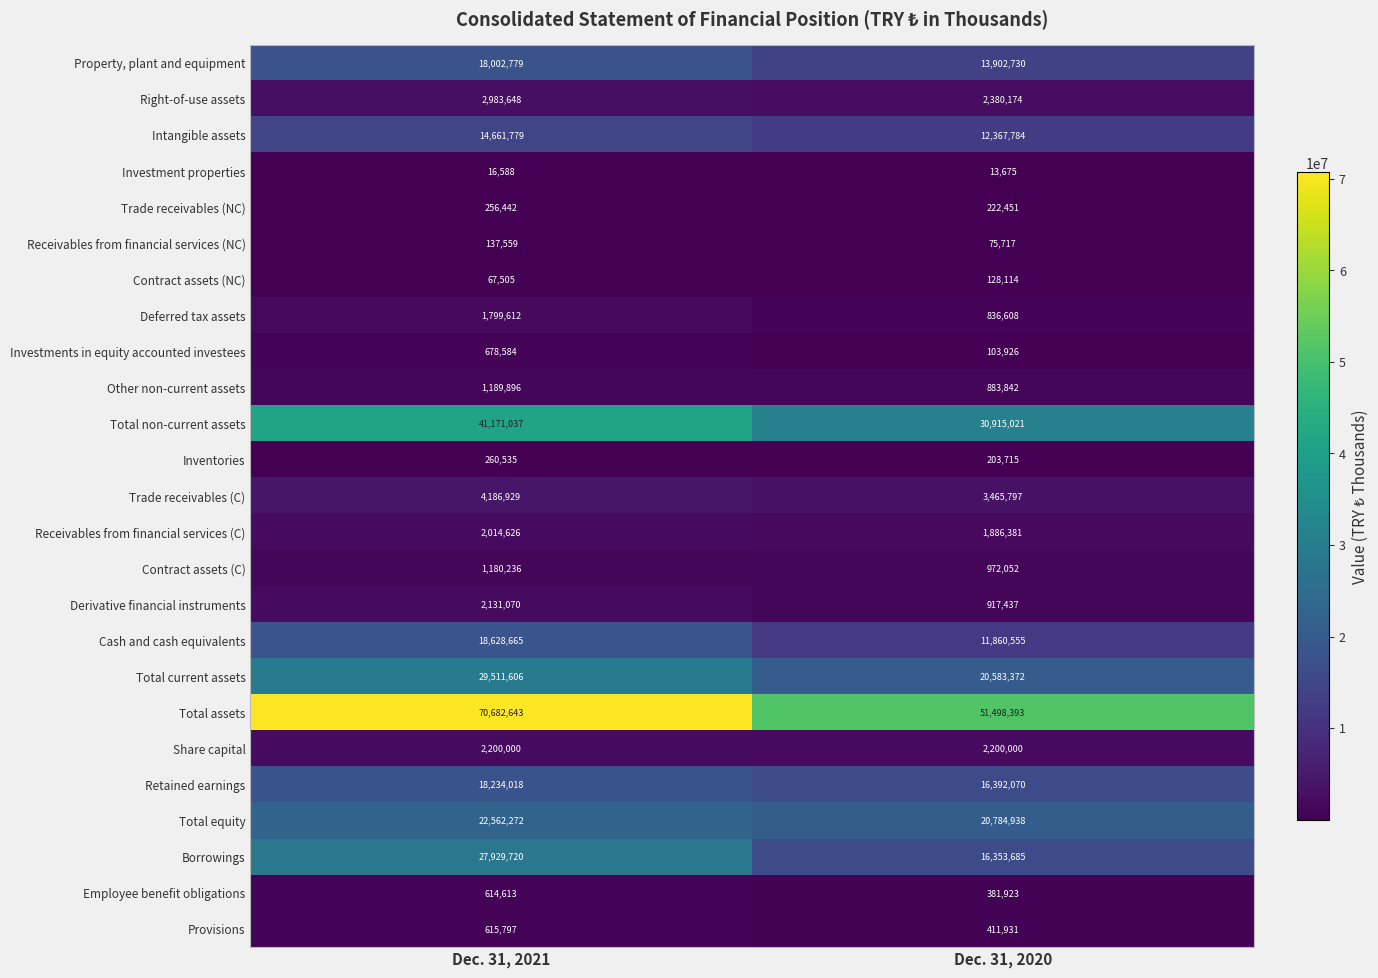

Which series has the largest total across all categories?

Total assets